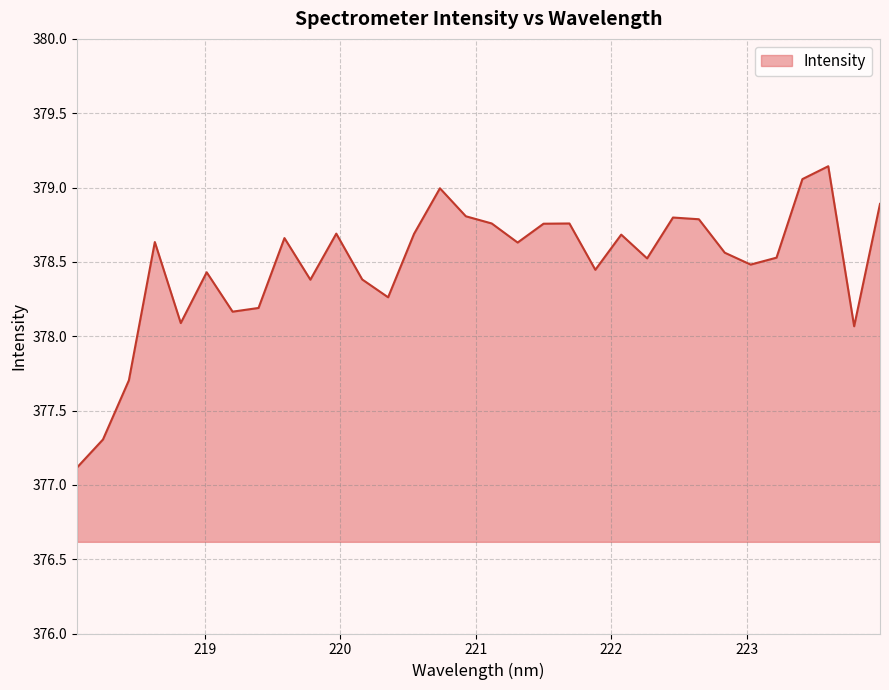

What is the difference between the maximum and minimum values?

2.0